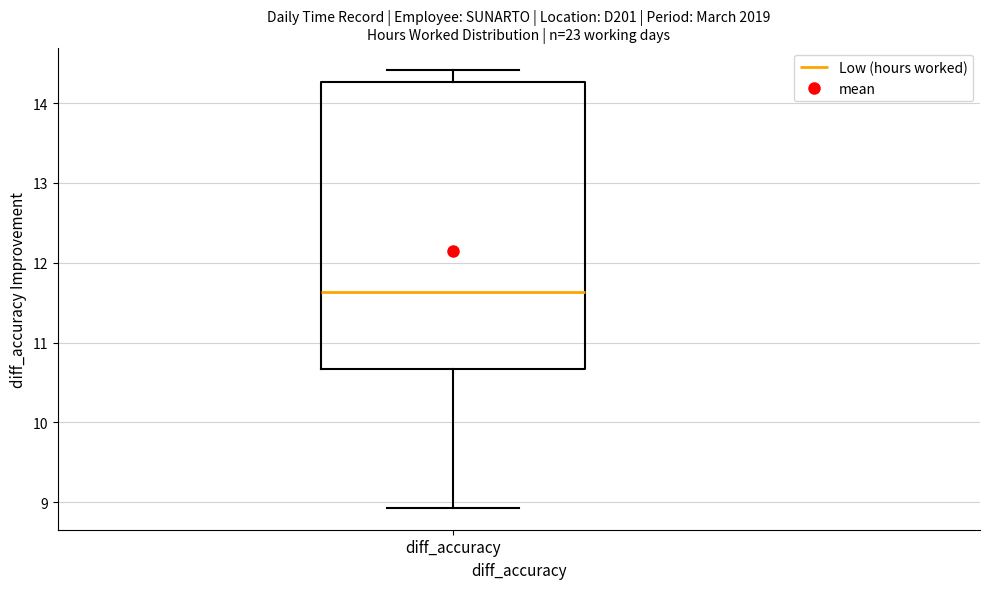

Transcribe this box plot: give where the median line is, the range the box spans, and where the two whiskers end, as read against the y-axis. The values are not printed on the chart, so give them approximately, as read against the axis.

median 11.6, box 10.7 to 14.3, whiskers 8.9 to 14.4